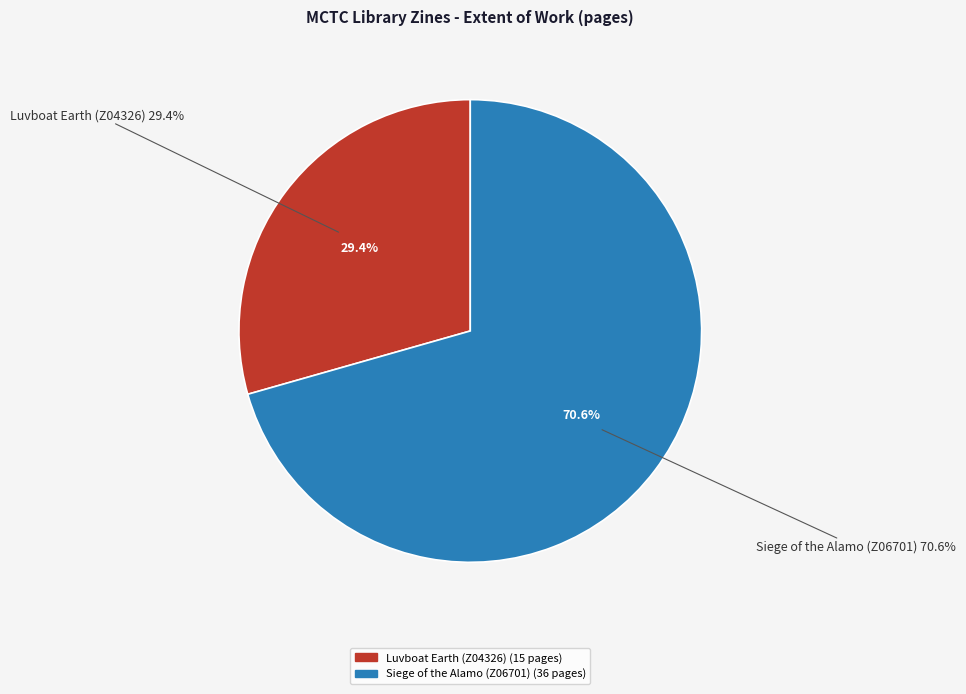

Approximately how many times larger is the value at Siege of the Alamo (Z06701) compared to Luvboat Earth (Z04326)?

2.4